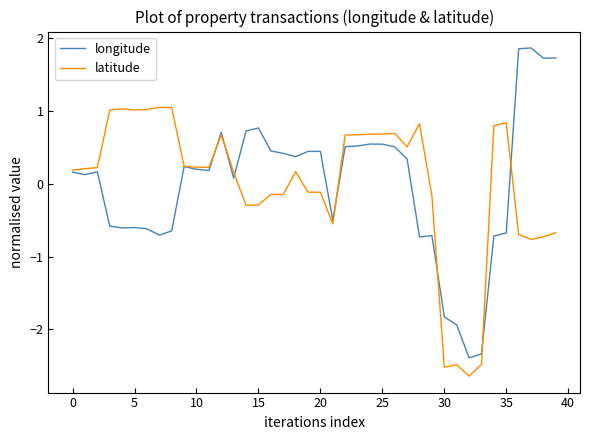

Which series has the widest spread of values?

longitude